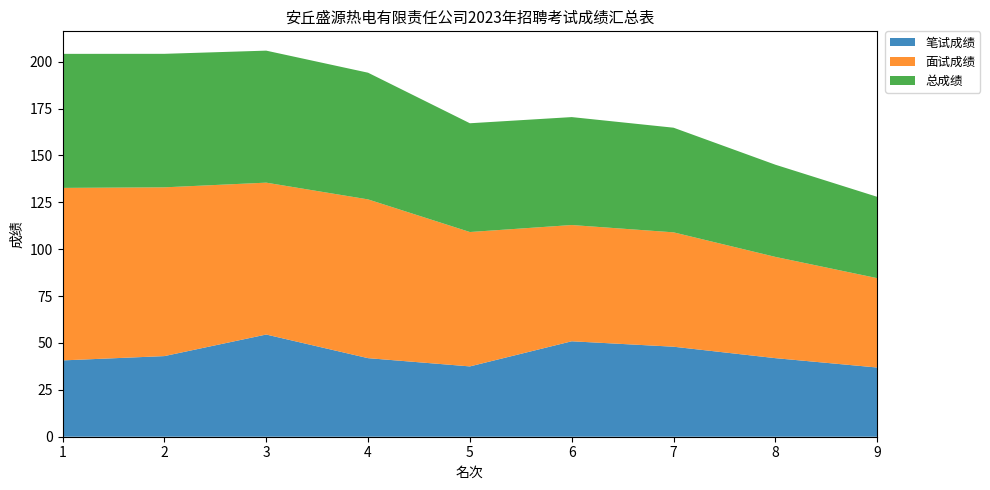

Reading left to right, extract all data points from this chart.

笔试成绩: 1=40.7	2=43.0	3=54.5	4=41.9	5=37.5	6=50.9	7=48.0	8=41.9	9=36.9
面试成绩: 1=92.0	2=90.0	3=81.0	4=84.7	5=71.7	6=62.0	7=61.0	8=54.0	9=47.7
总成绩: 1=71.5	2=71.2	3=70.4	4=67.6	5=58.0	6=57.6	7=55.8	8=49.2	9=43.4